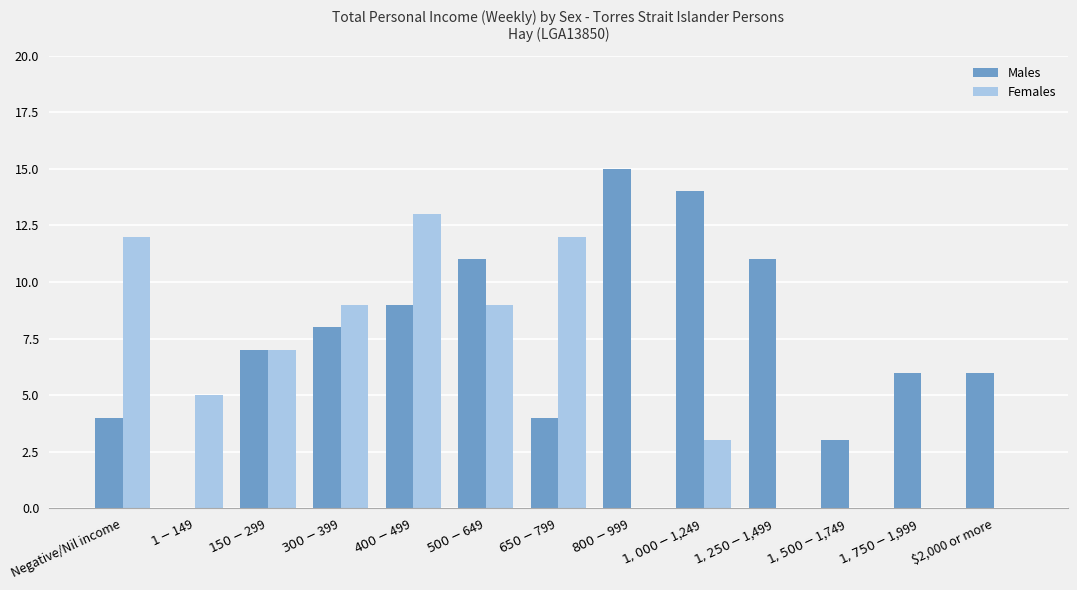

What is the difference between the Males values at $150-$299 and $1-$149?

7